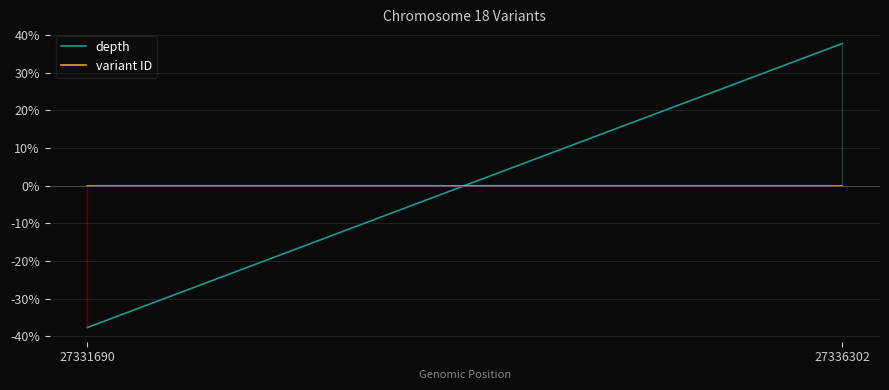

What is the difference between the maximum and minimum values in the depth series?

75.4